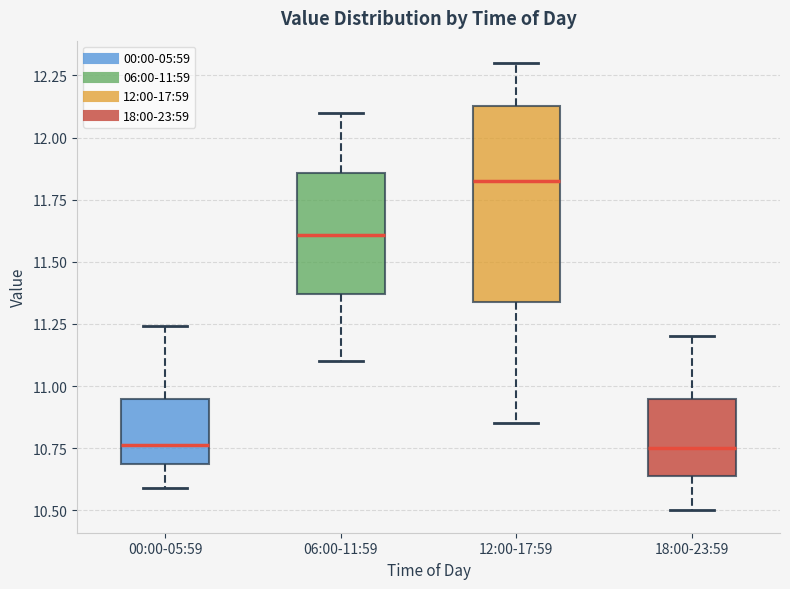

Which box is the tallest, from its lower edge to its upper edge?

12:00-17:59